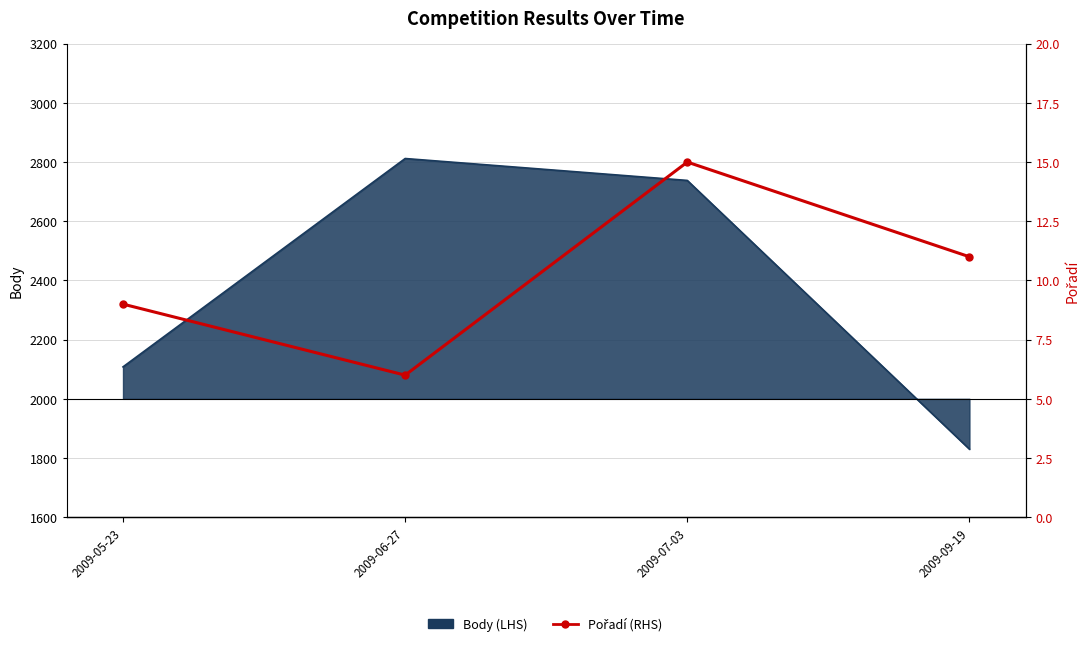

Reading right to left, extract all data points from this chart.

2009-09-19=11	2009-07-03=15	2009-06-27=6	2009-05-23=9